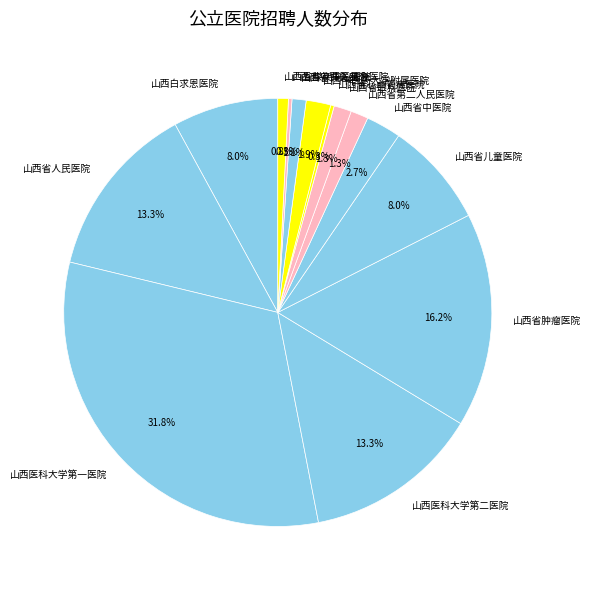

What is the ratio of the value at 山西医科大学第二医院 to the value at 山西省人民医院?

1.0